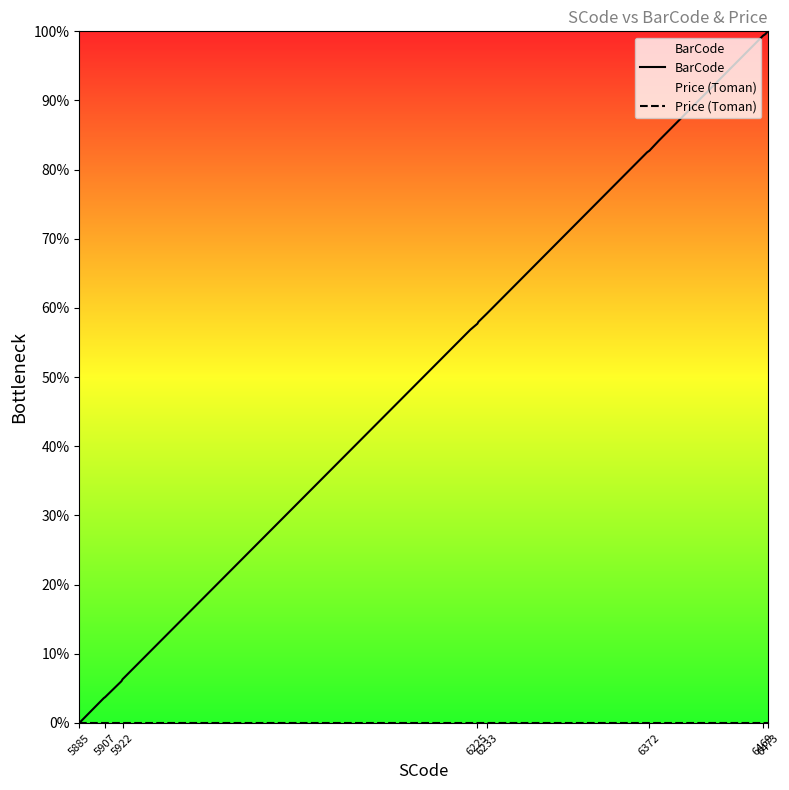

True or false: BarCode has more than 1 points higher than both neighbors.

False